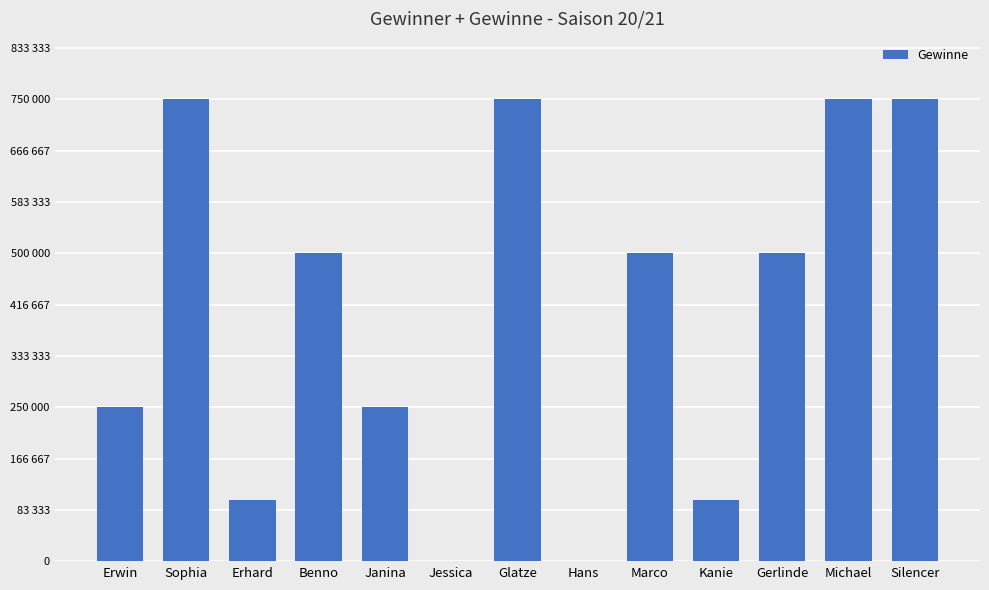

The chart shows a value of 176704 at Marco. True or false?

False